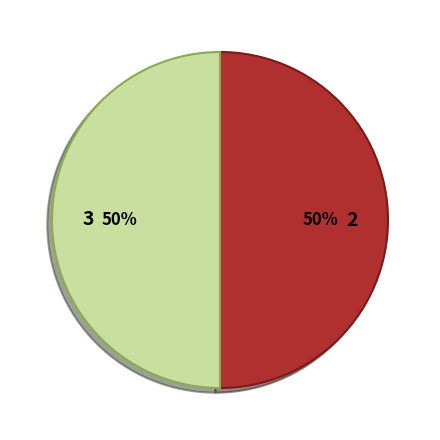

True or false: 2 accounts for 60% of the total.

False